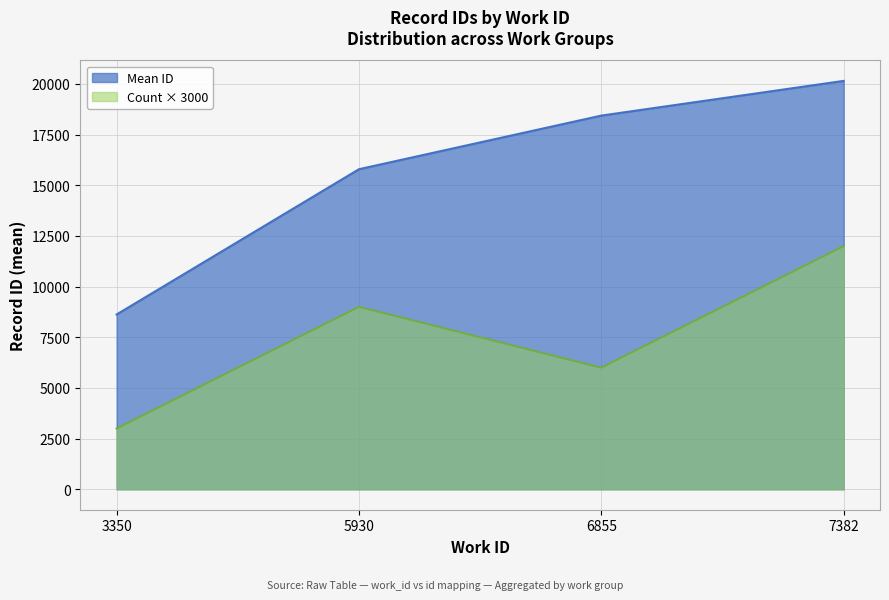

Which label corresponds to the smallest value in the chart?

3350